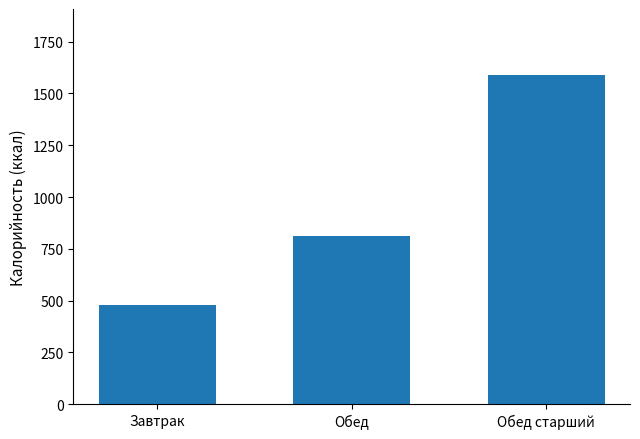

How many values are below 812?

1